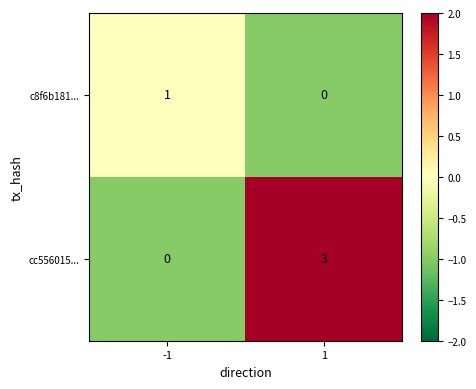

True or false: c8f6b181... has a value of -1 at 1.

False